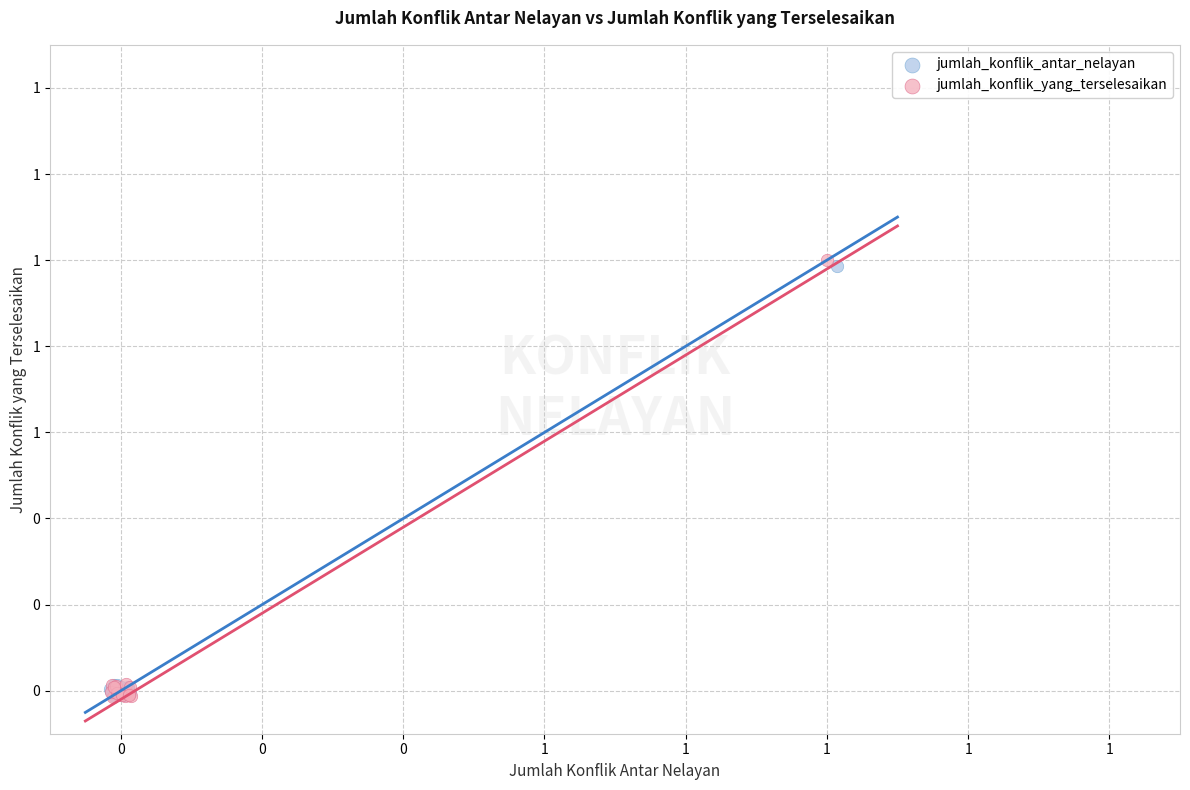

What are all the series names shown in the legend?

jumlah_konflik_antar_nelayan, jumlah_konflik_yang_terselesaikan